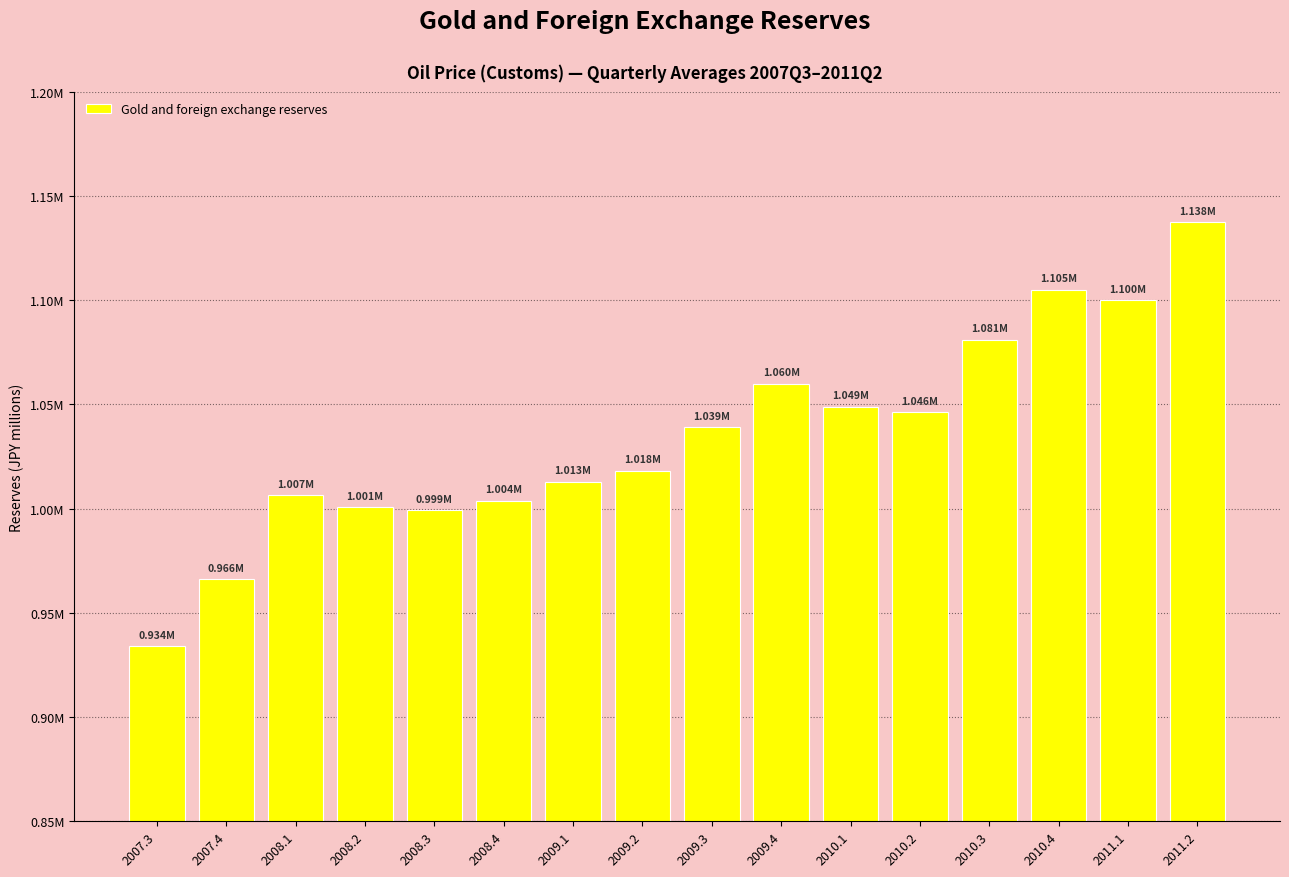

Rank the categories by value from highest to lowest.

2011.2, 2010.4, 2011.1, 2010.3, 2009.4, 2010.1, 2010.2, 2009.3, 2009.2, 2009.1, 2008.1, 2008.4, 2008.2, 2008.3, 2007.4, 2007.3